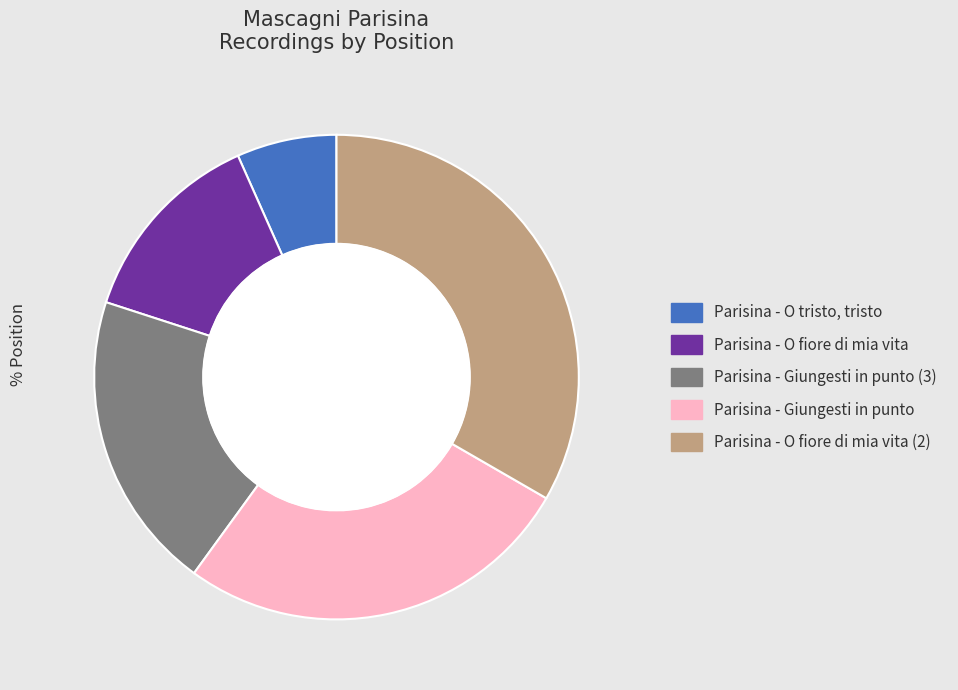

Is there any slice that represents more than half of the pie?

No